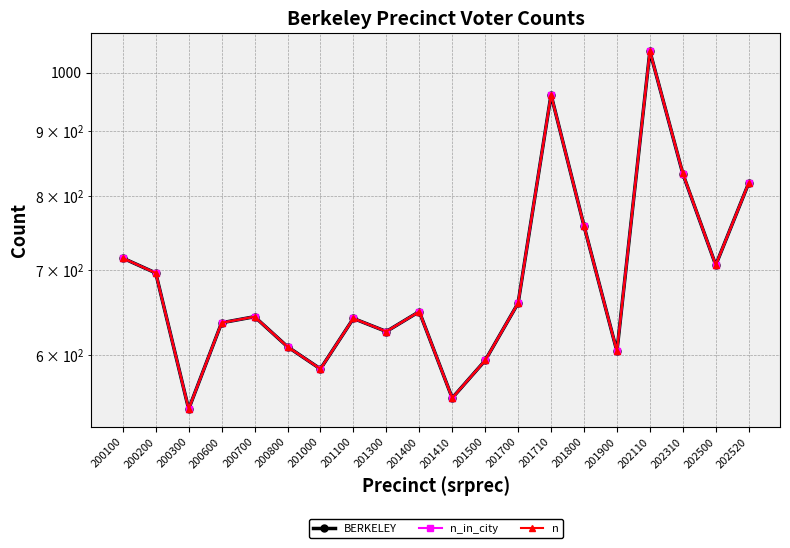

What is the value of the BERKELEY point at the 7th from the left?

585